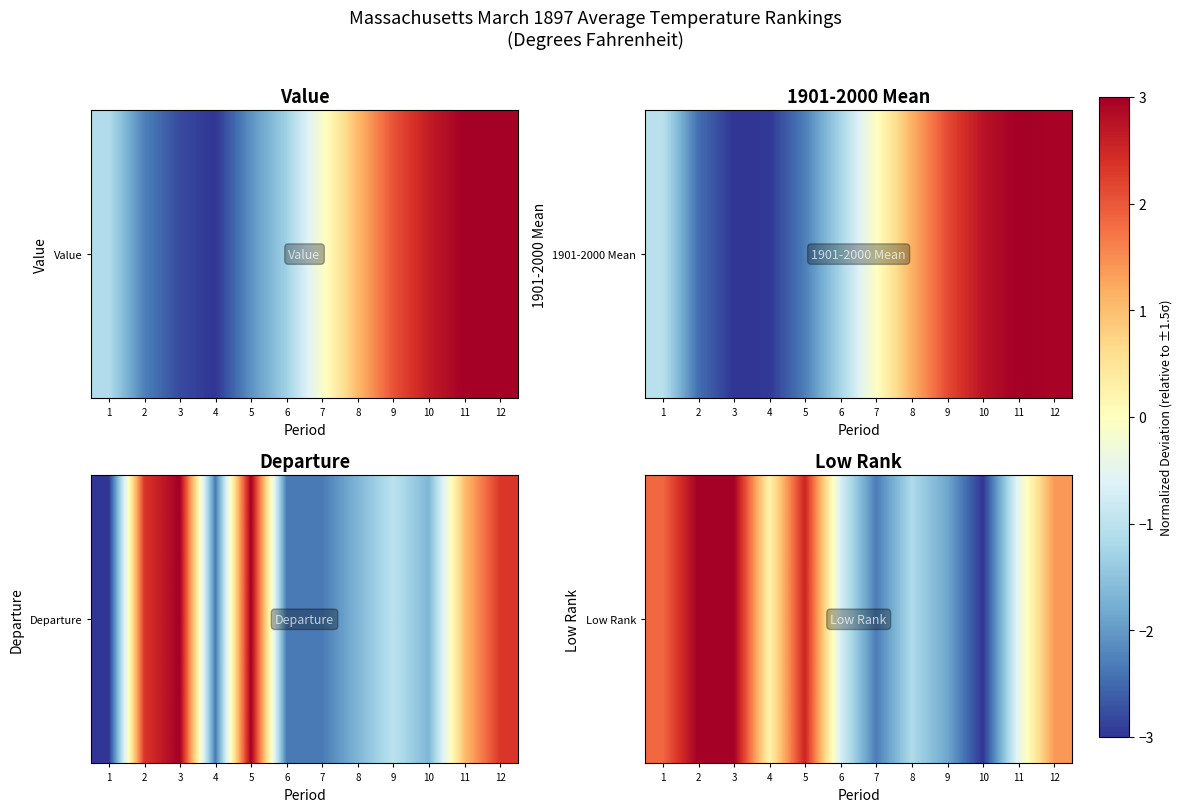

What is the average value?

0.2